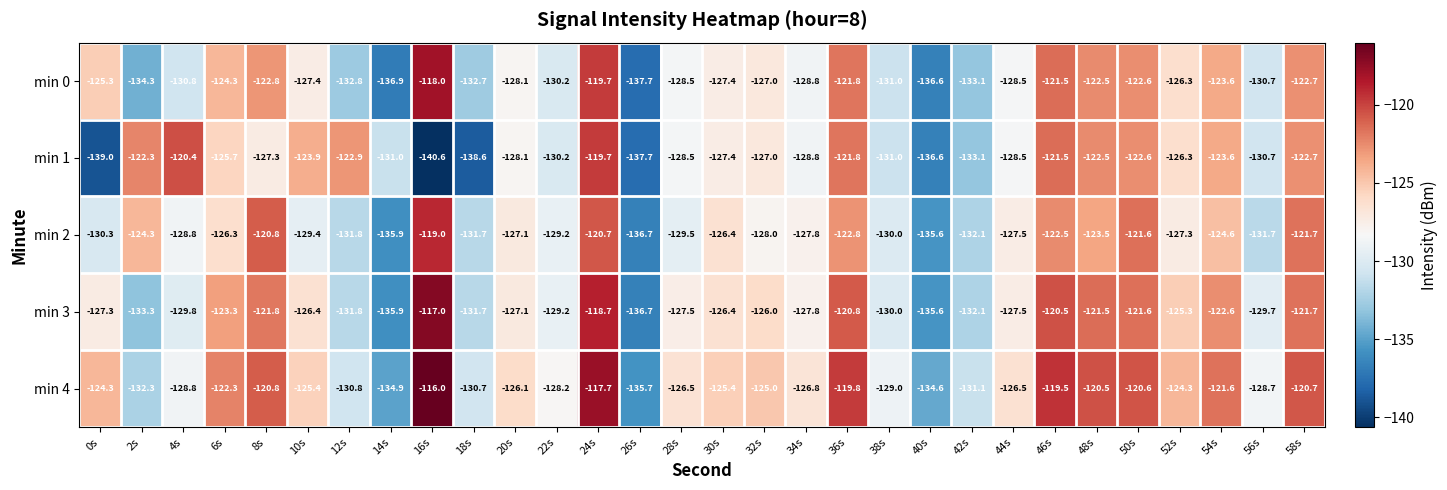

What is the difference between the highest and lowest values at 50s?

2.0